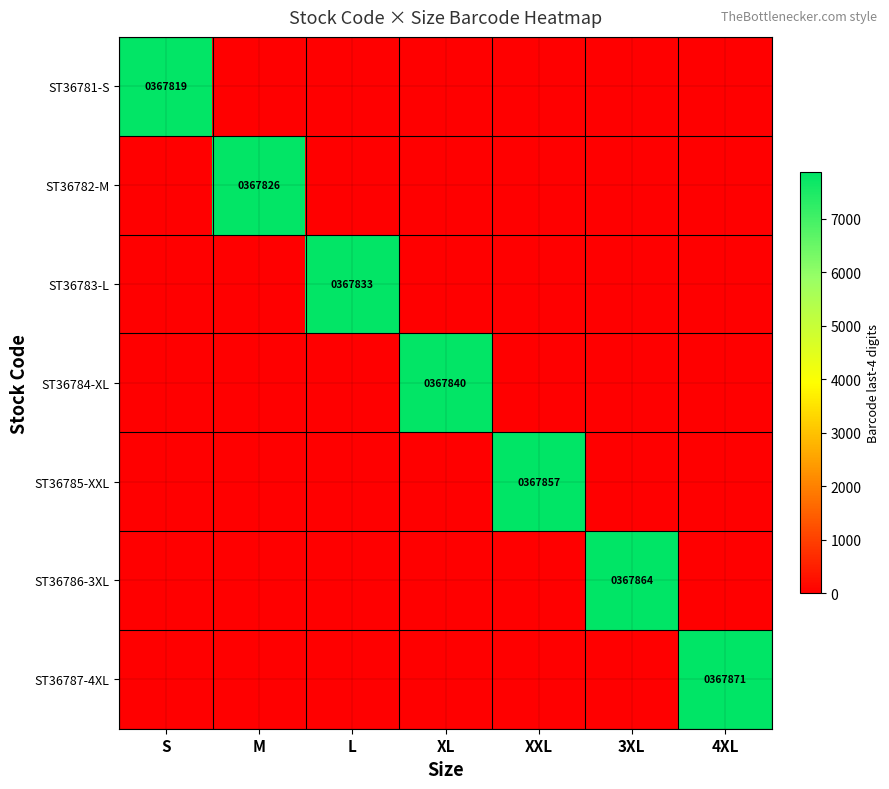

The ST36786-3XL series shows 5396 at 3XL. True or false?

False